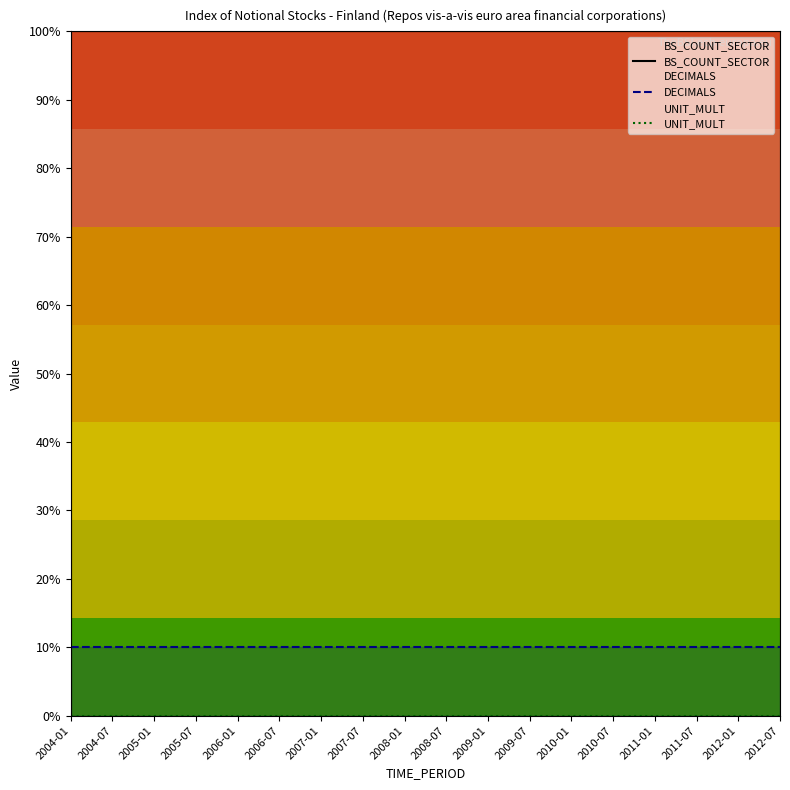

Between 2010-07 and 2009-07, which is larger?

2010-07